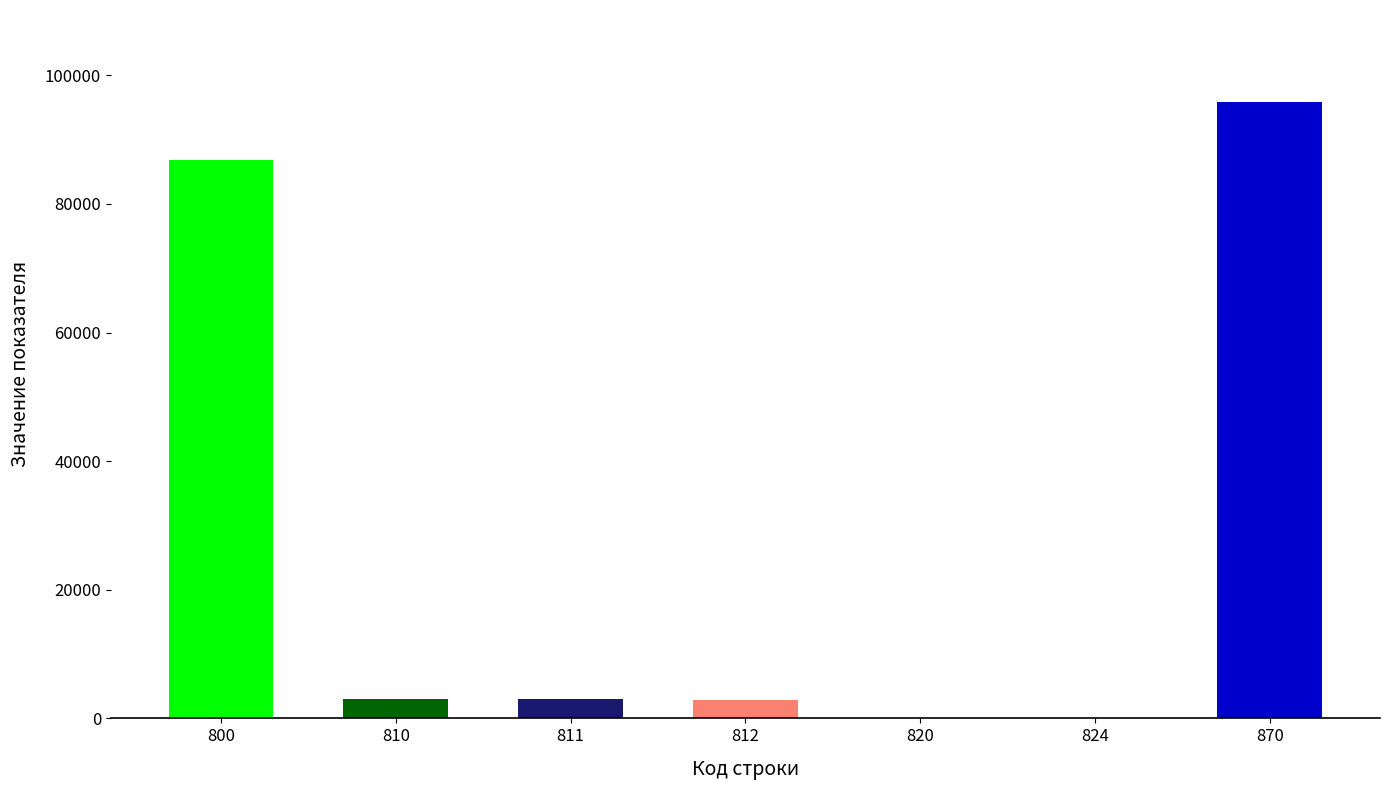

Approximately how many times larger is the value at 800 compared to 812?

29.6